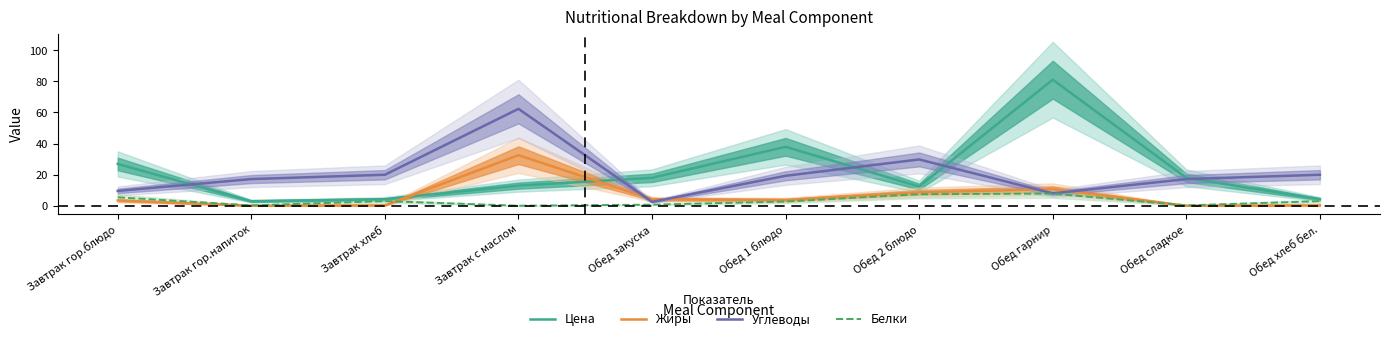

True or false: Жиры has a value of 0.3 at Обед хлеб бел..

True